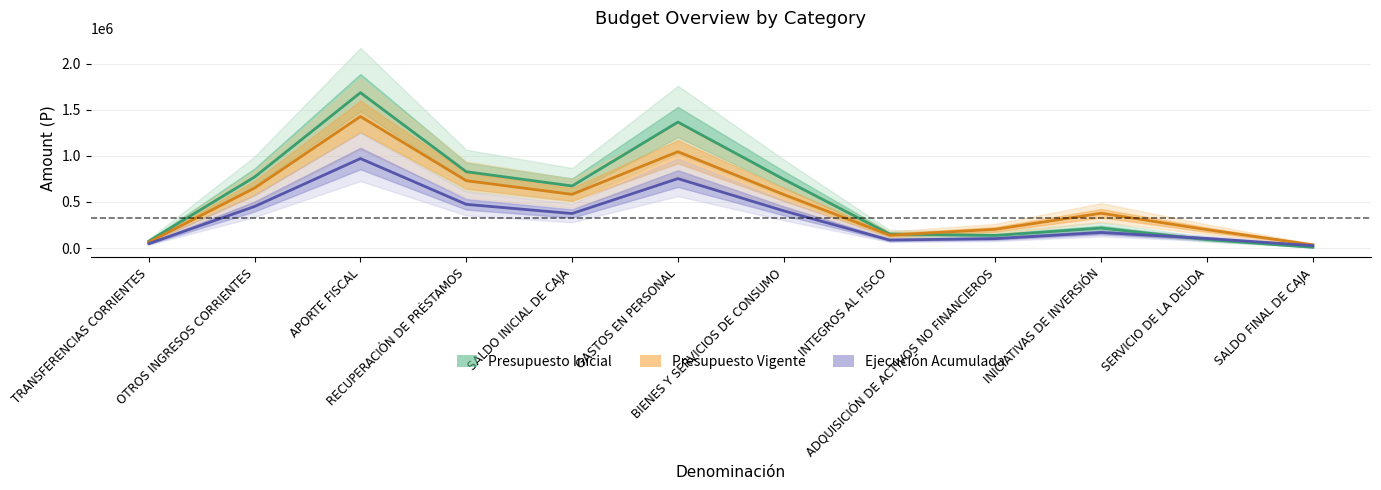

The Presupuesto Vigente series shows 1425935.0 at APORTE FISCAL. True or false?

True